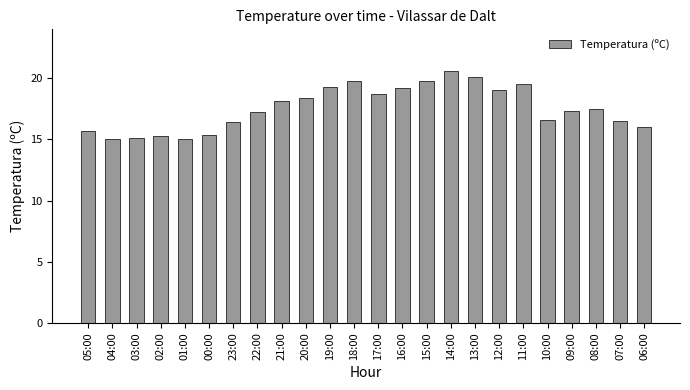

Are the bars horizontal?

No